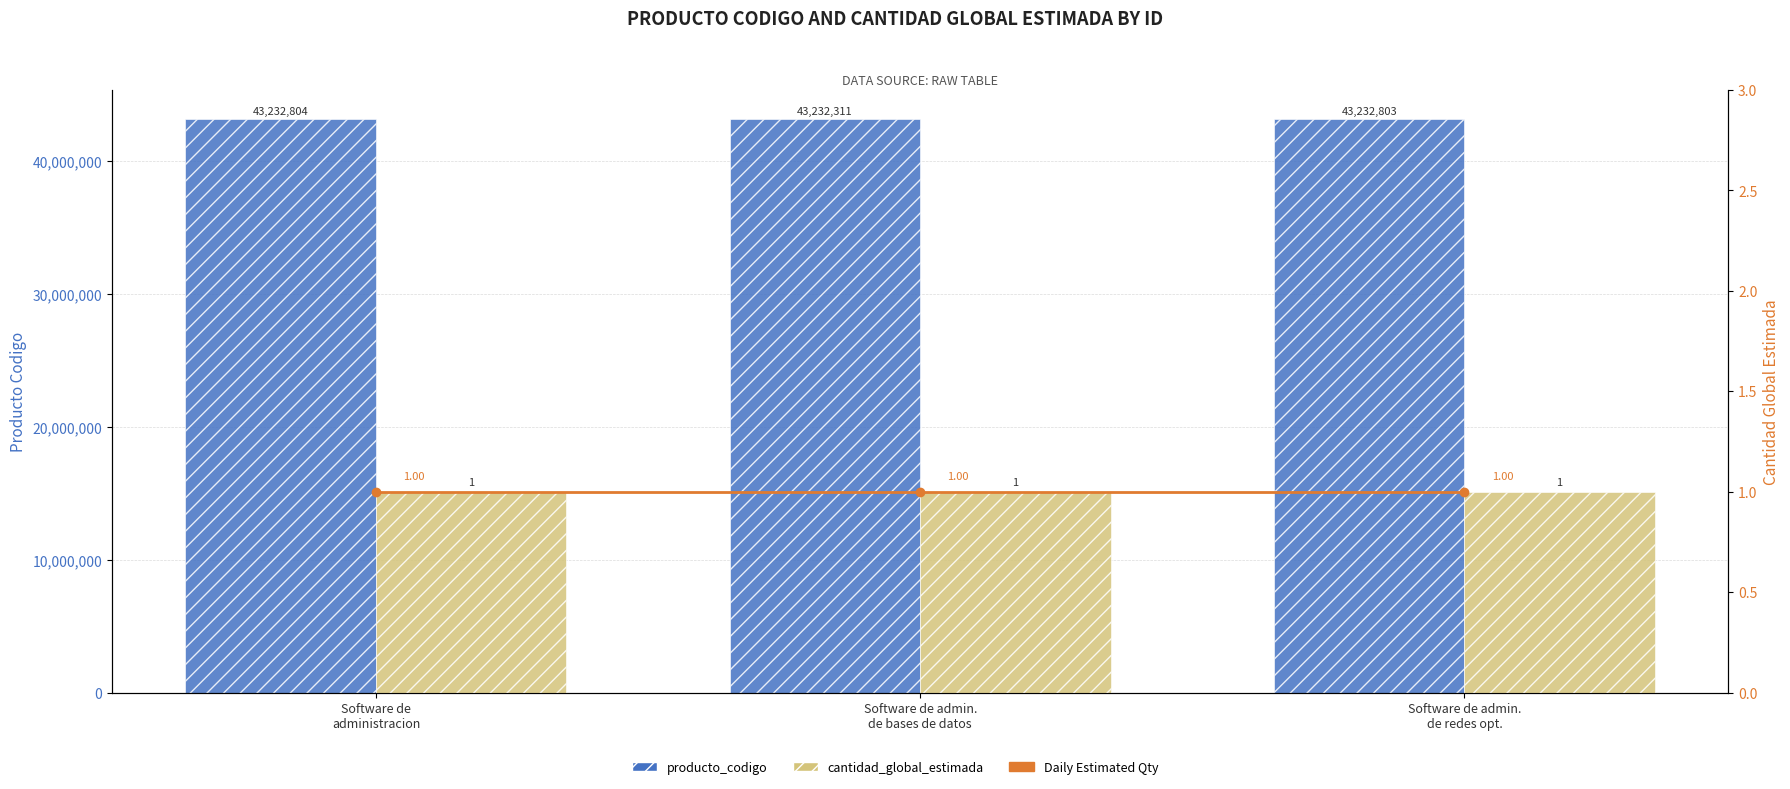

What are all the series names shown in the legend?

producto_codigo, Daily Estimated Qty, cantidad_global_estimada